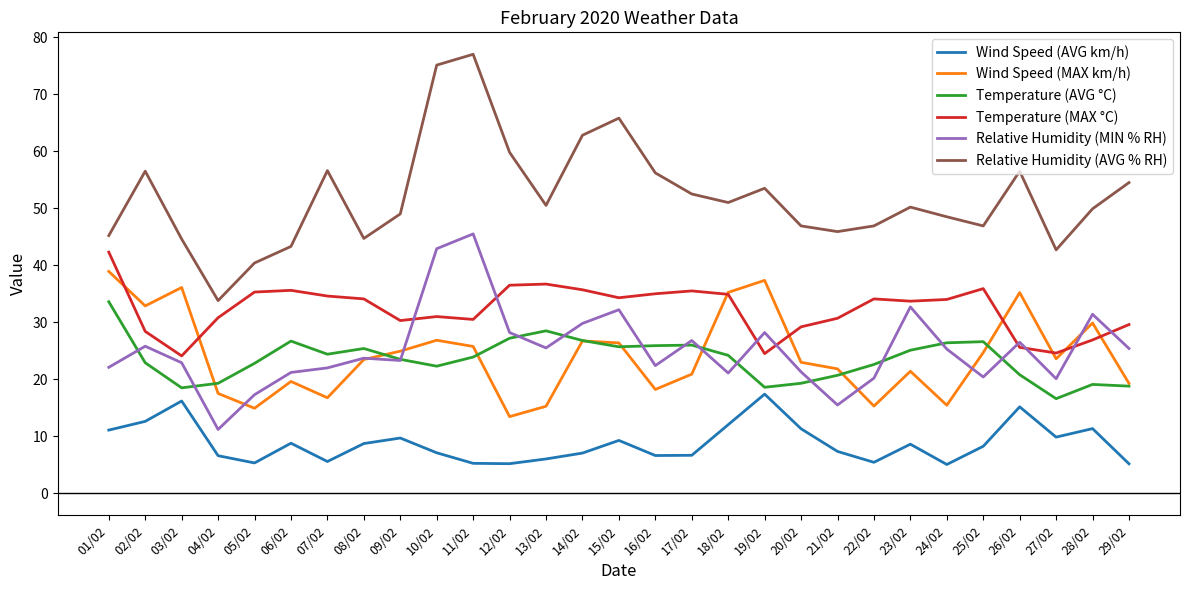

Is the value of Wind Speed (AVG km/h) at 01/02 greater than the value of Temperature (AVG °C) at 07/02?

No